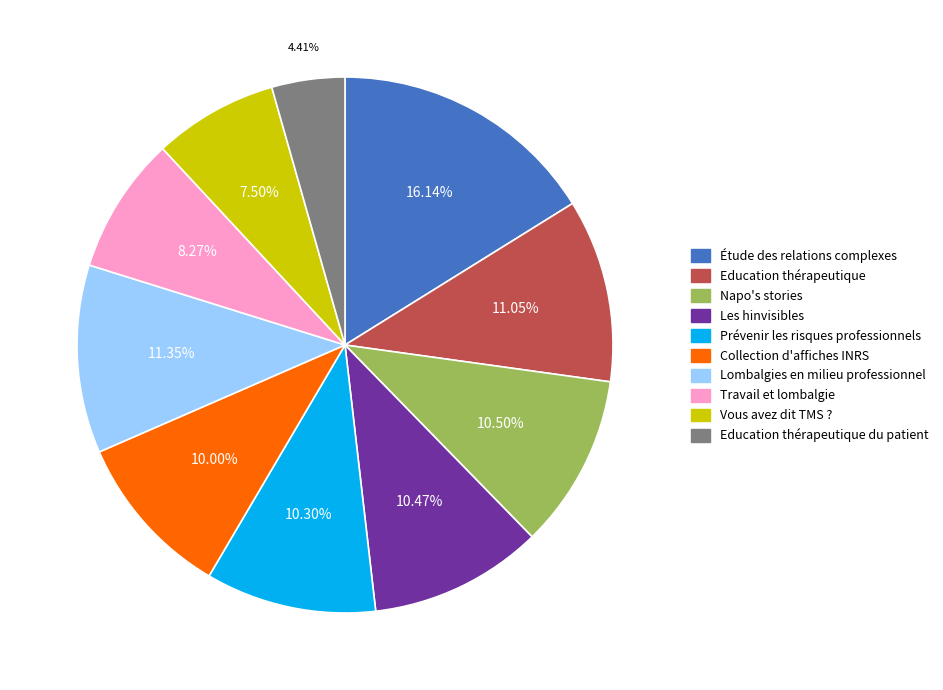

How many slices are in this pie chart?

10